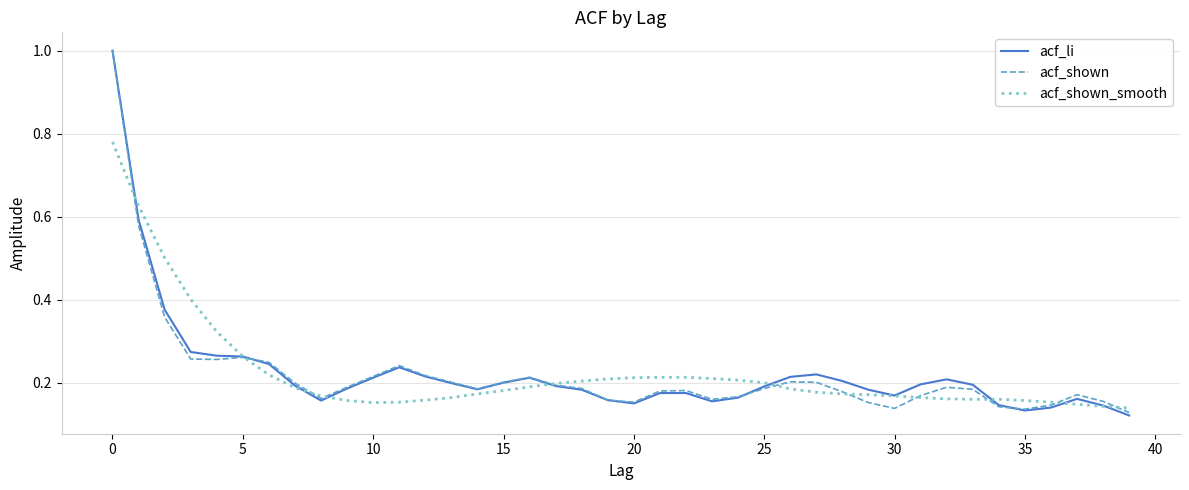

What is the highest value of the acf_li series?

1.0